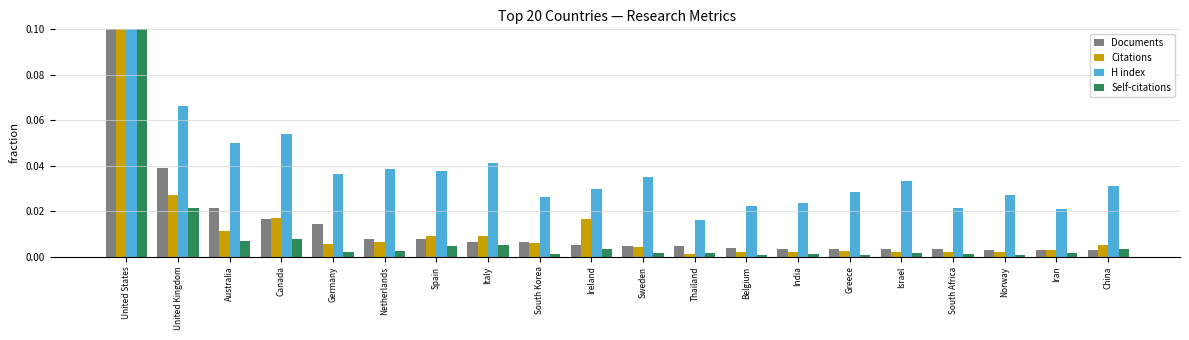

Which label corresponds to the largest value in the chart?

United States